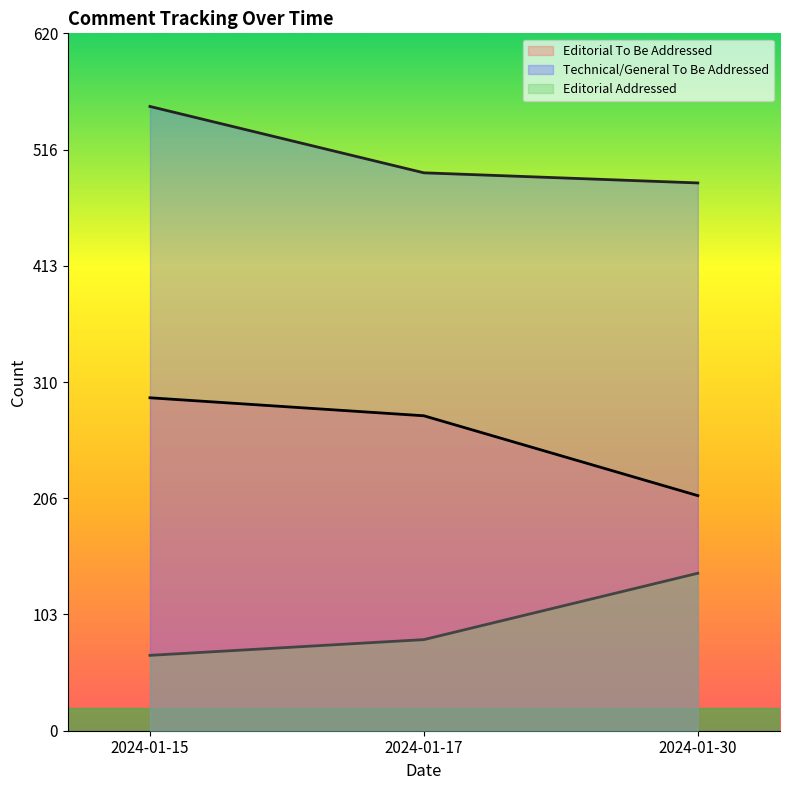

What is the value of the Editorial To Be Addressed point at the 1st from the left?

296